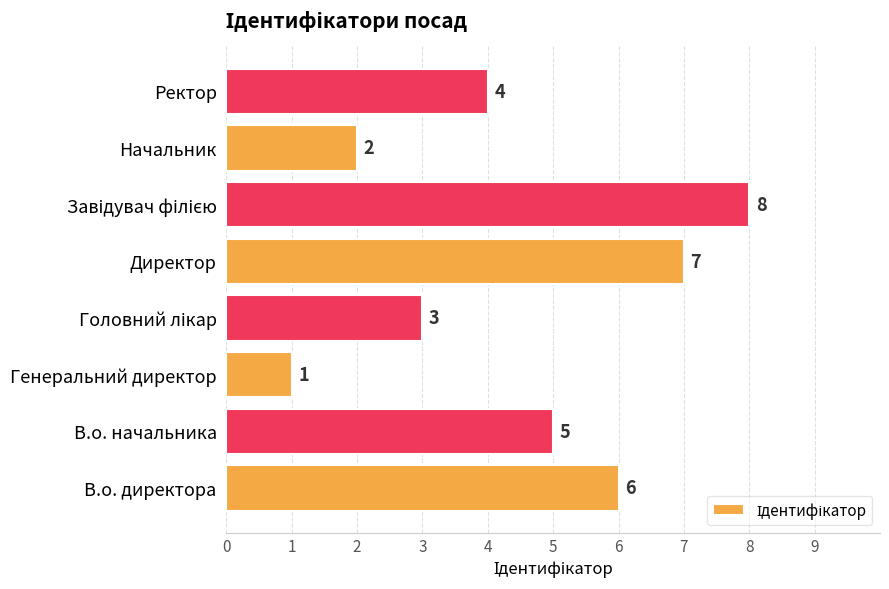

Approximately how many times larger is the value at Ректор compared to Директор?

0.6